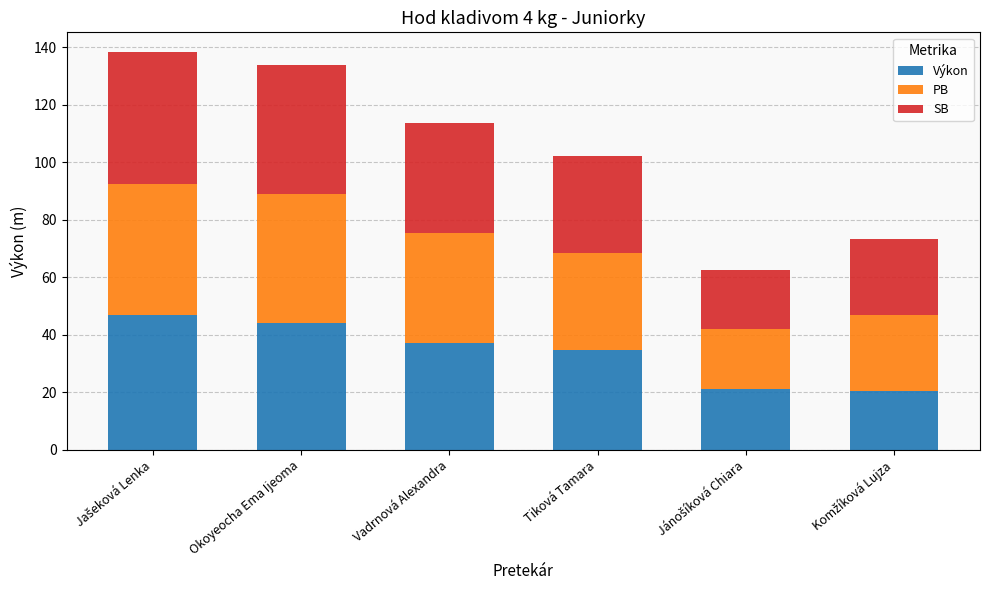

What is the highest value of the Výkon series?

46.9